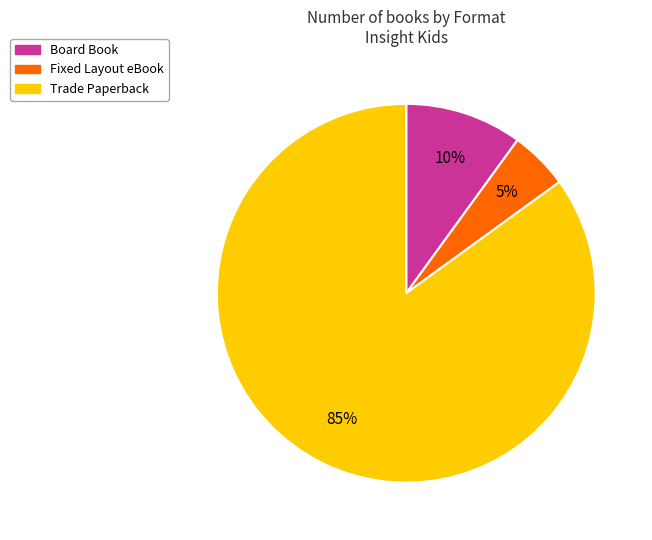

Rank the categories by value from lowest to highest.

Fixed Layout eBook, Board Book, Trade Paperback